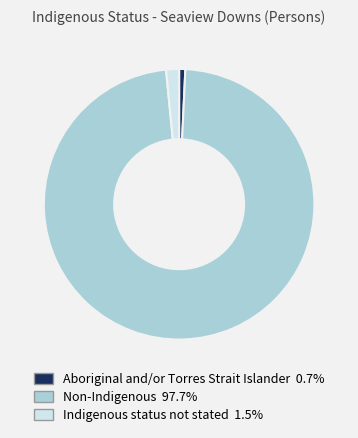

Which slice is the largest?

Non-Indigenous